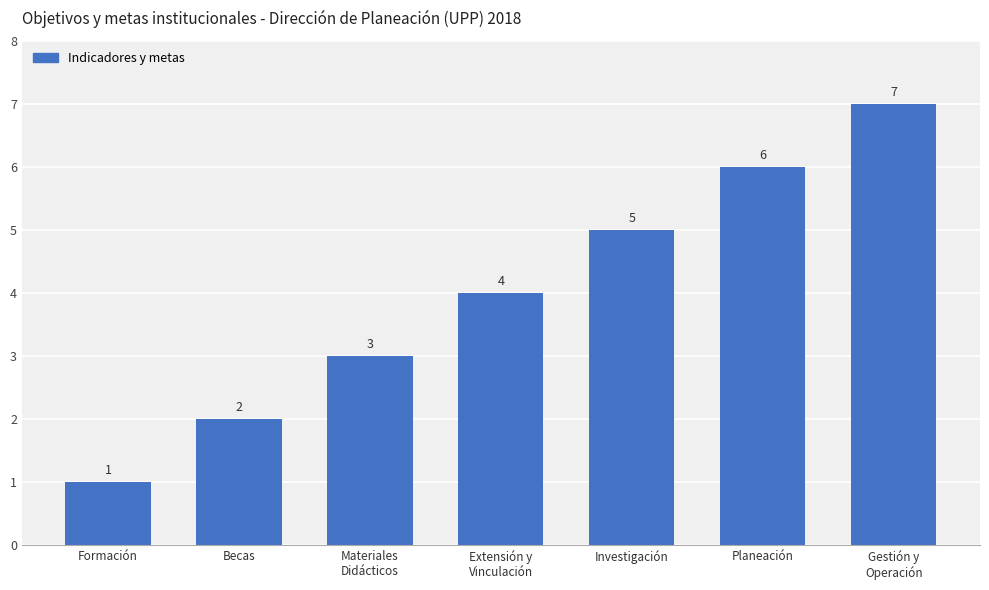

What is the ratio of the value at Materiales
Didácticos to the value at Planeación?

0.5